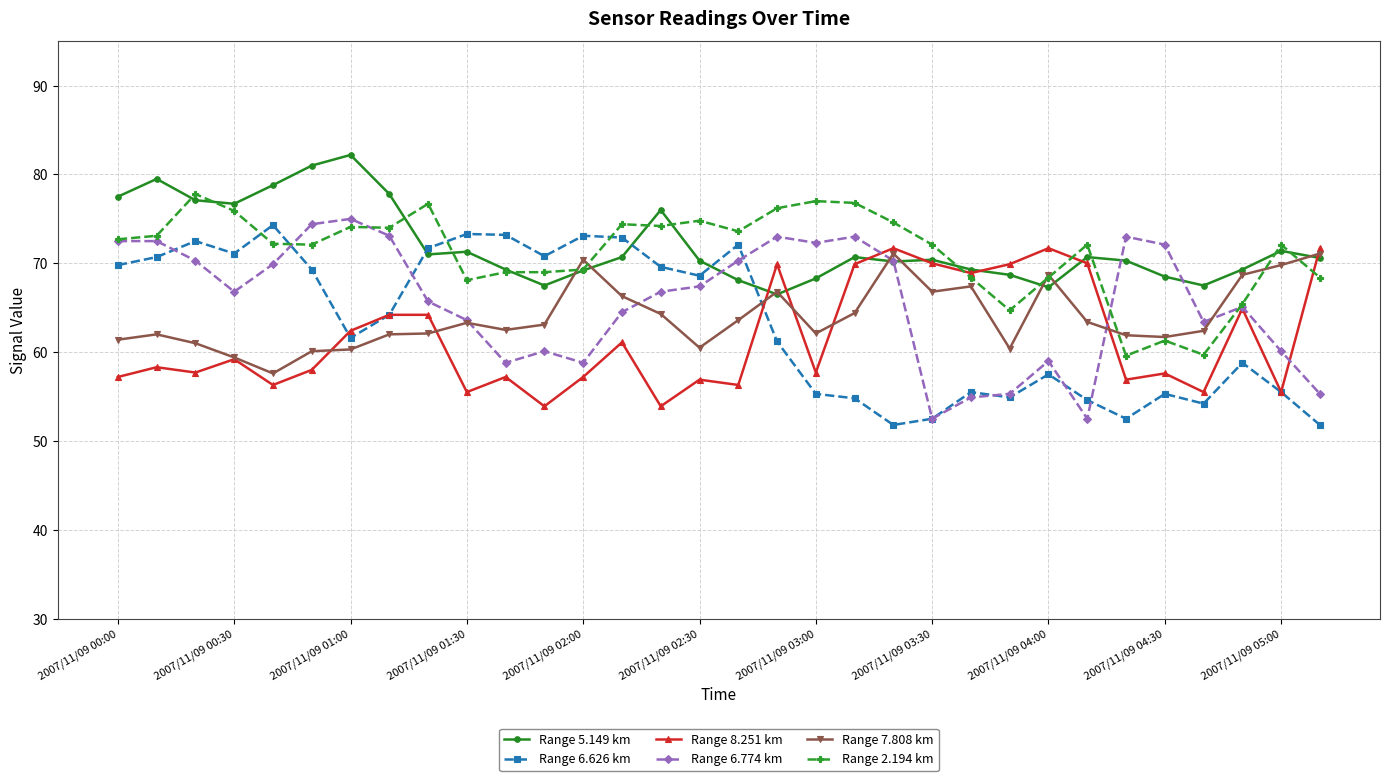

Does the chart display data point markers on the line(s)?

Yes